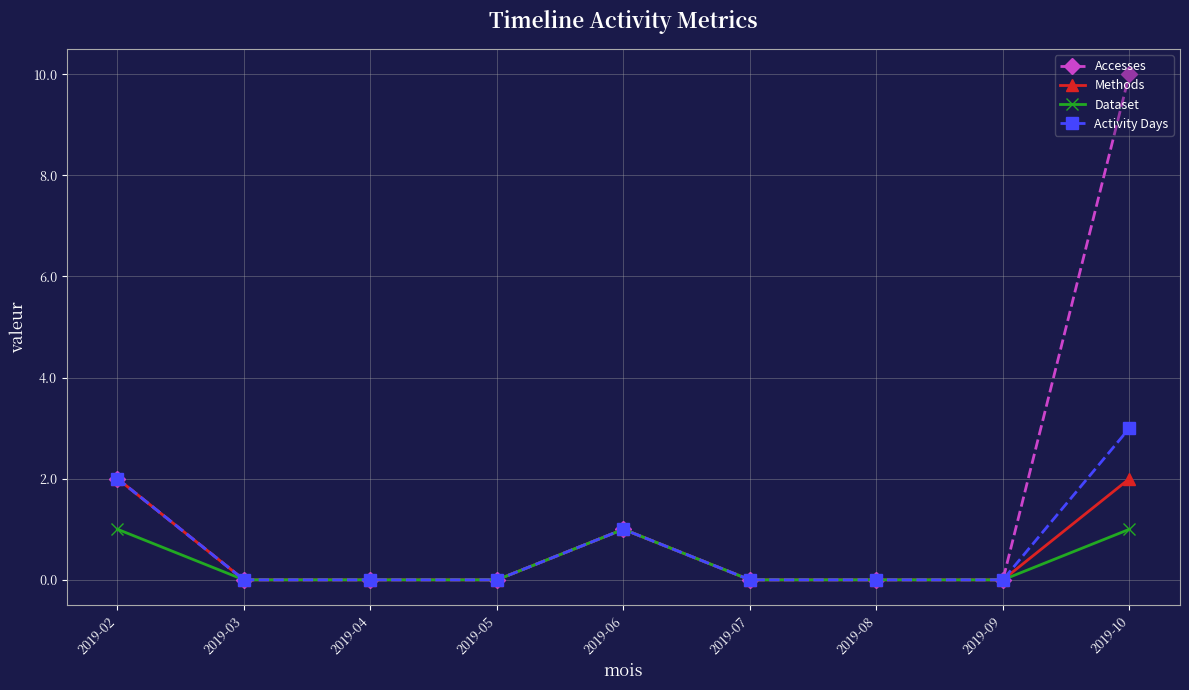

What is the difference between the highest and lowest values at 2019-10?

9